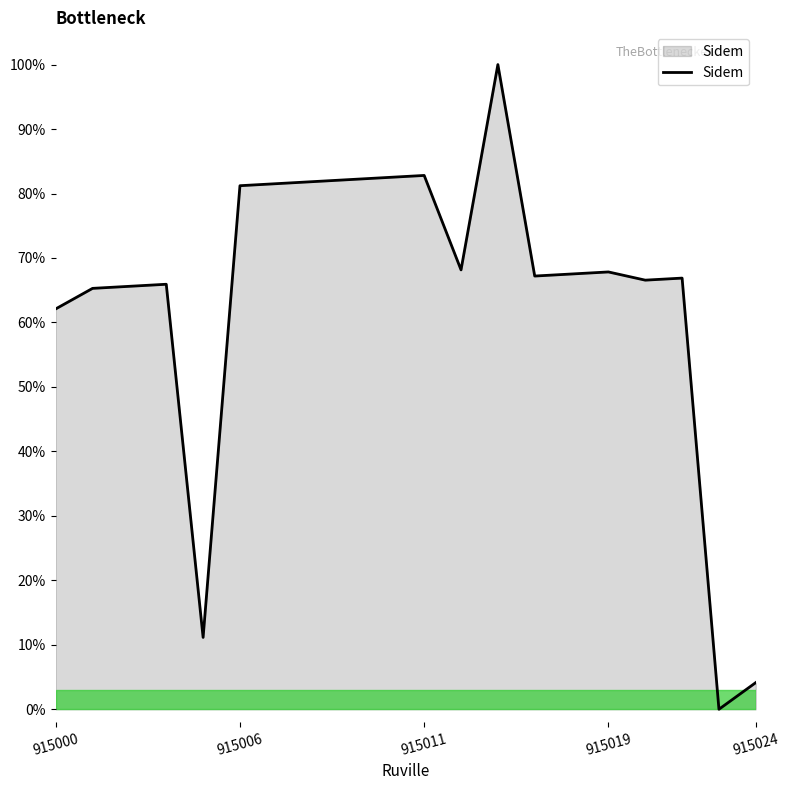

What is the difference between the maximum and minimum values?

100.0